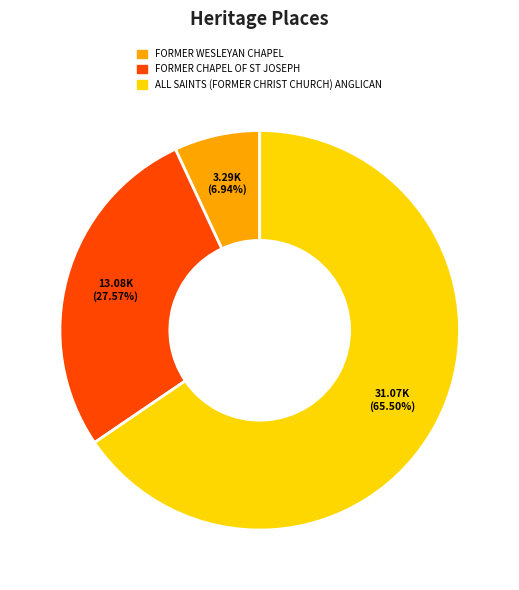

True or false: FORMER WESLEYAN CHAPEL accounts for 7% of the total.

True